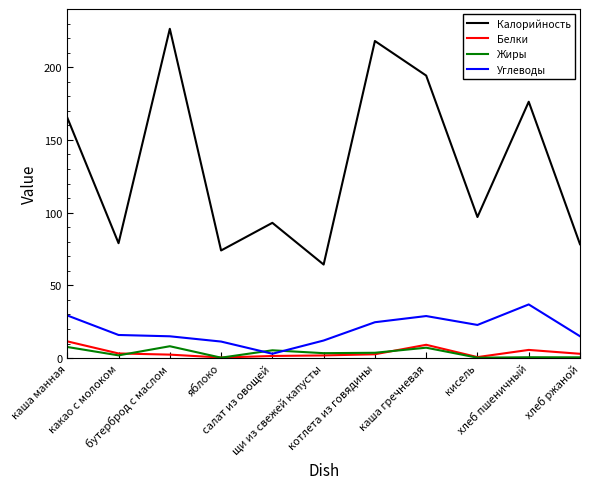

What is the sum of all Белки values?

41.9